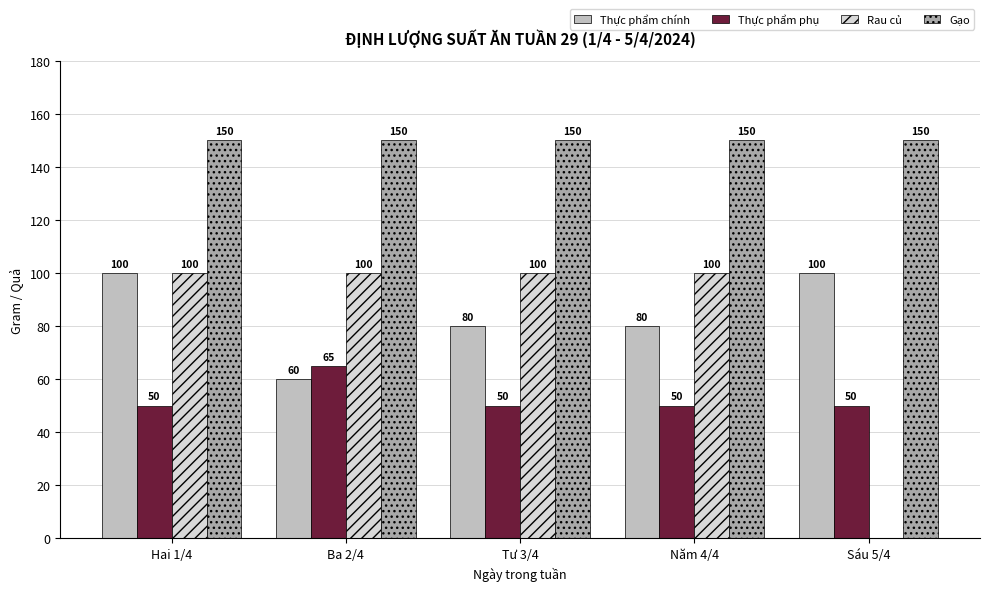

Between Hai 1/4 and Sáu 5/4, which series saw the biggest shift?

Rau củ